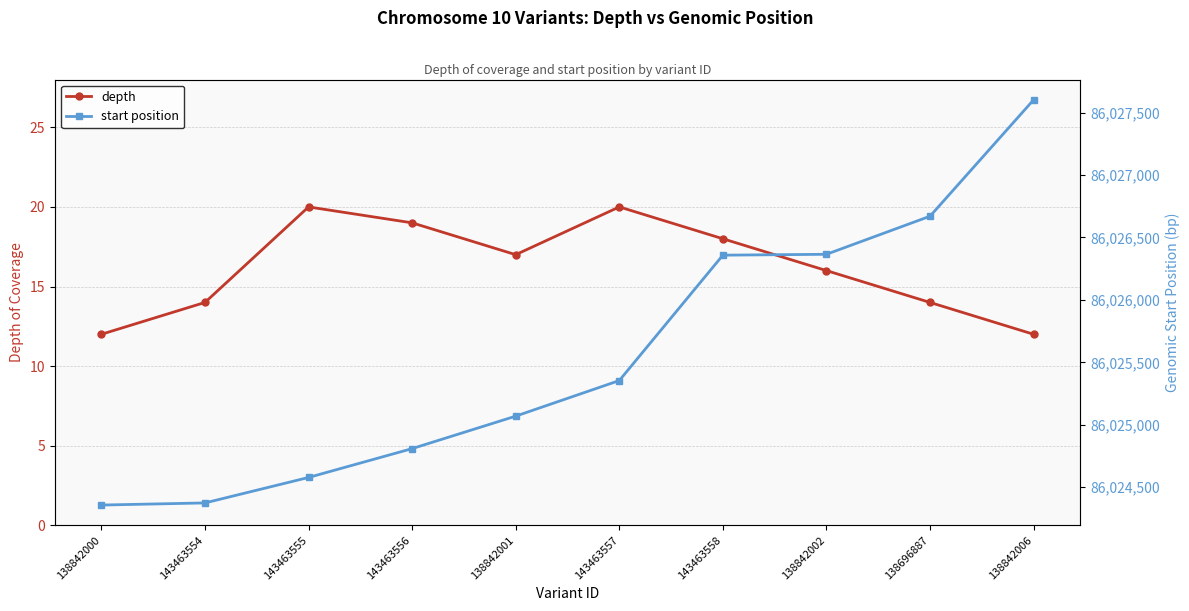

Is the value of start position at 138842001 greater than the value of depth at 143463556?

Yes